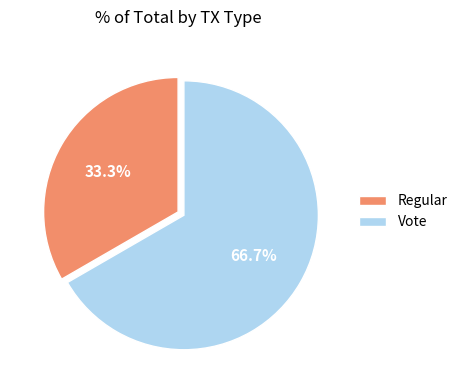

Between Vote and Regular, which is larger?

Vote